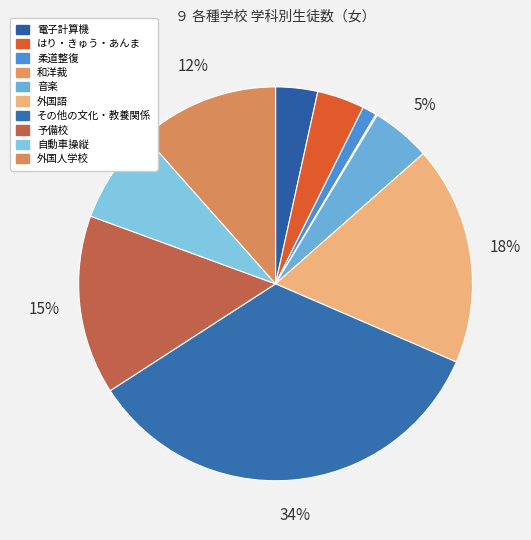

Which slice is the smallest?

和洋裁